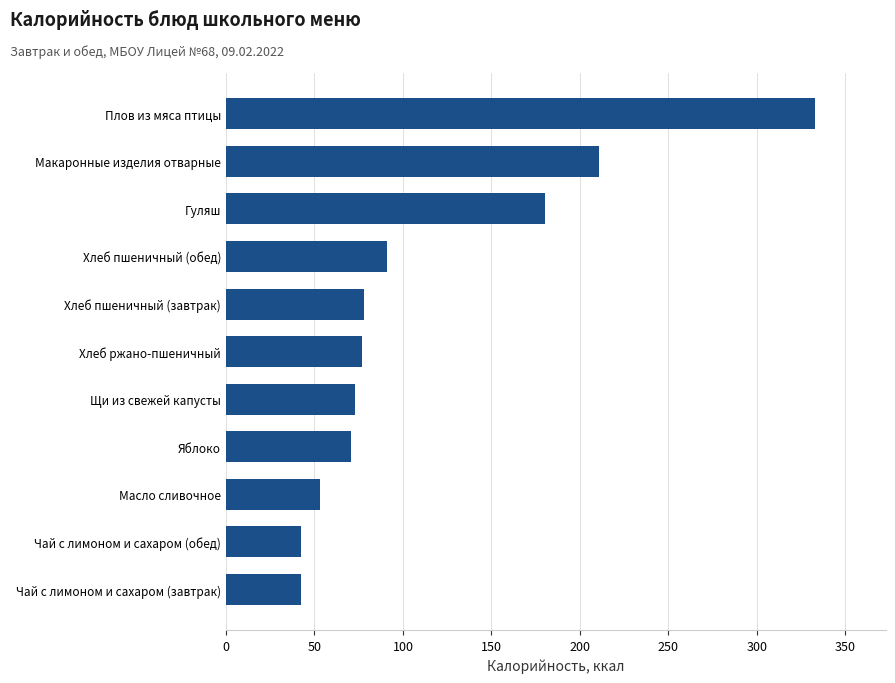

Where is the data nearest to the value 187?

Гуляш